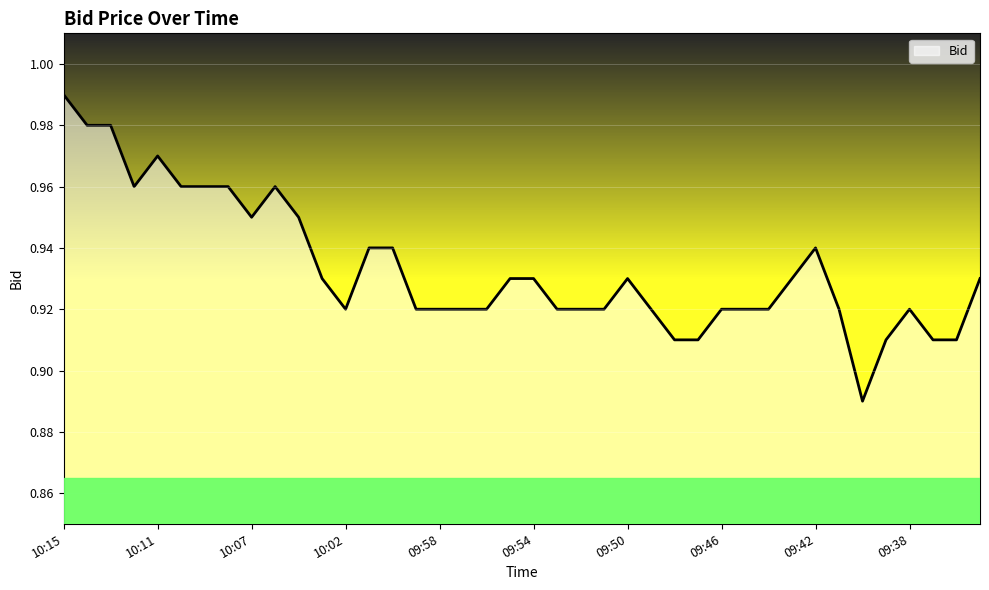

Reading left to right, extract all data points from this chart.

10:15=1.0	10:14=1.0	10:13=1.0	10:12=1.0	10:11=1.0	10:10=1.0	10:09=1.0	10:08=1.0	10:07=0.9	10:06=1.0	10:05=0.9	10:03=0.9	10:02=0.9	10:01=0.9	10:00=0.9	09:59=0.9	09:58=0.9	09:57=0.9	09:56=0.9	09:55=0.9	09:54=0.9	09:53=0.9	09:52=0.9	09:51=0.9	09:50=0.9	09:49=0.9	09:48=0.9	09:47=0.9	09:46=0.9	09:45=0.9	09:44=0.9	09:43=0.9	09:42=0.9	09:41=0.9	09:40=0.9	09:39=0.9	09:38=0.9	09:37=0.9	09:36=0.9	09:35=0.9